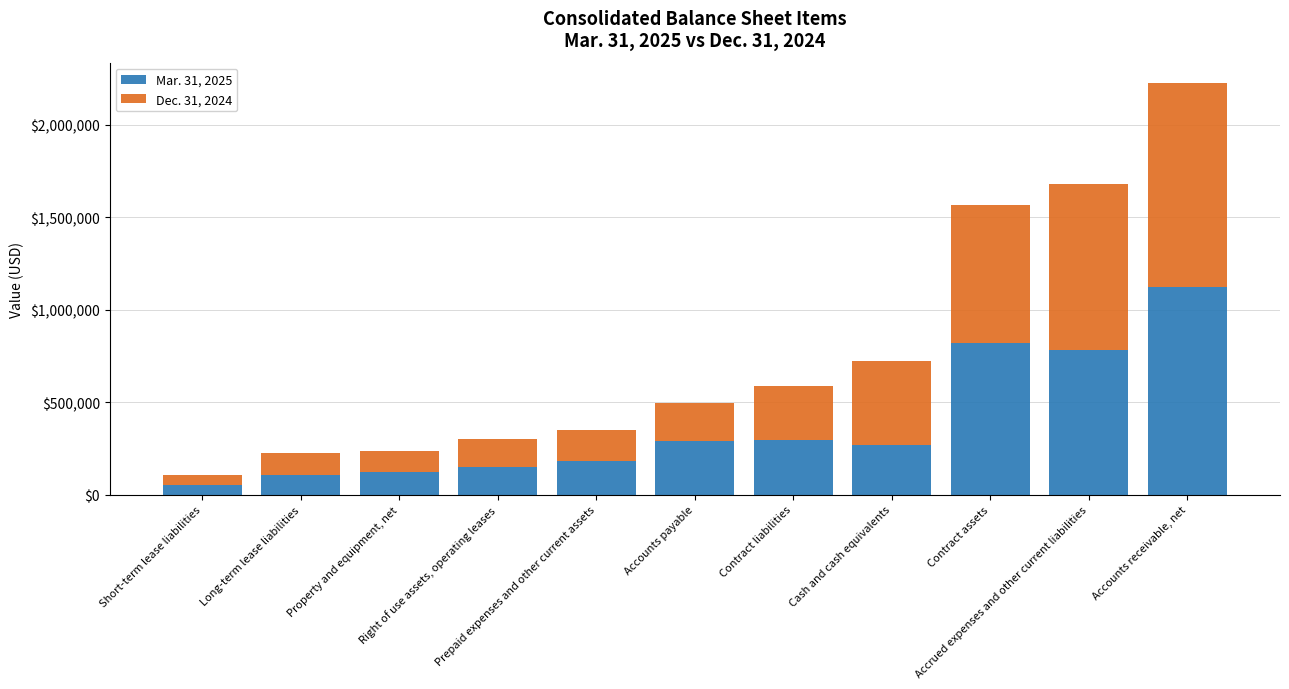

What is the sum of all Mar. 31, 2025 values?

4202828